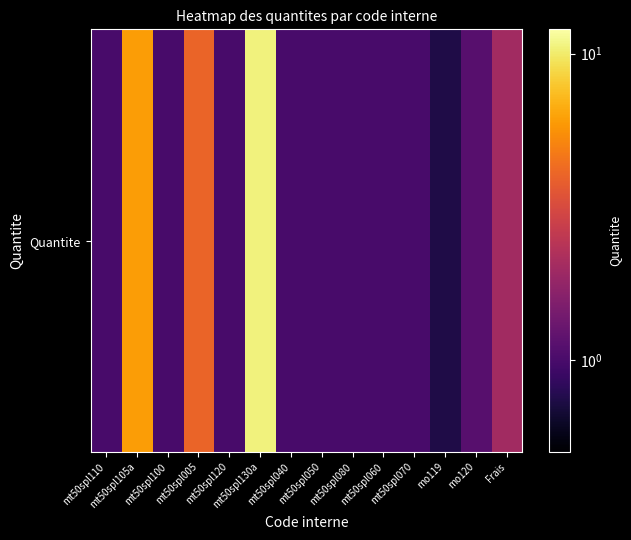

What is the change in value from mt50spl005 to mt50spl040?

-3.0